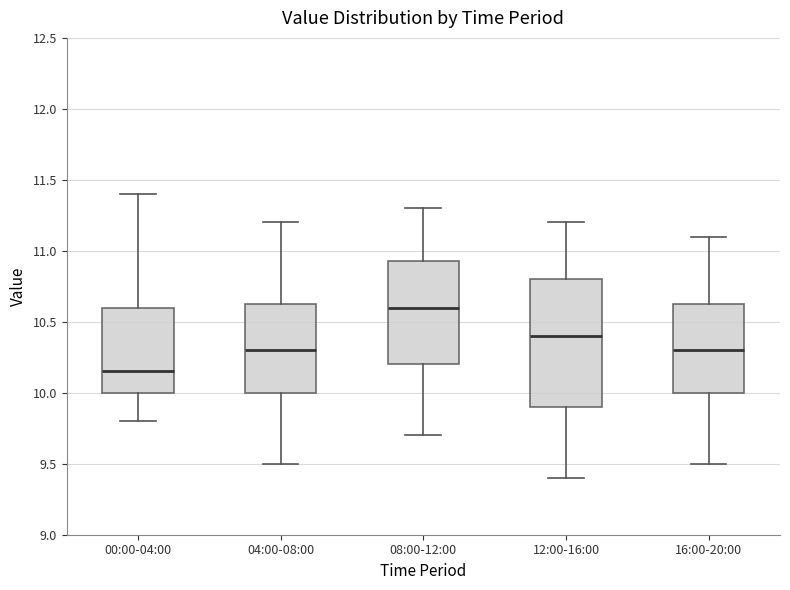

Where does the upper whisker of the box for 12:00-16:00 end on the y-axis? The values are not printed on the chart, so give them approximately, as read against the axis.

11.20